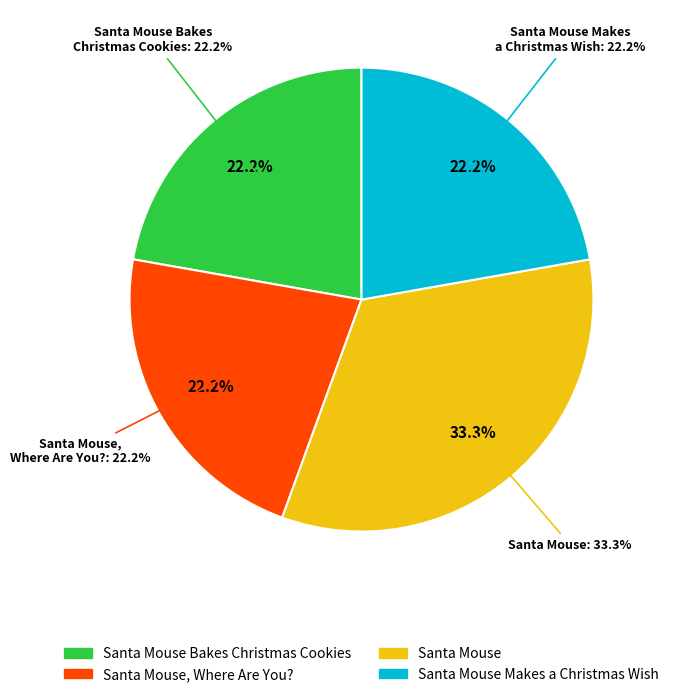

Does Santa Mouse account for over 50% of the chart?

No